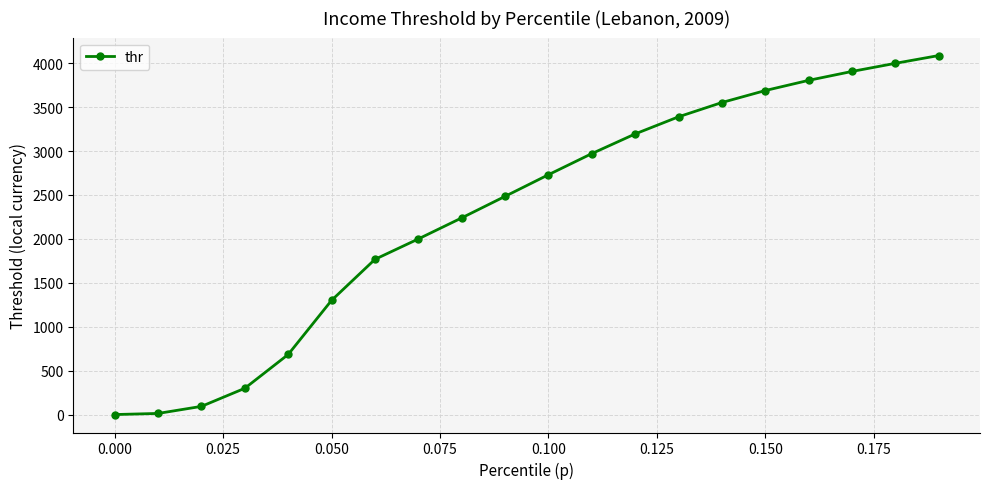

What is the value of the 10th point from the left?

2484.4